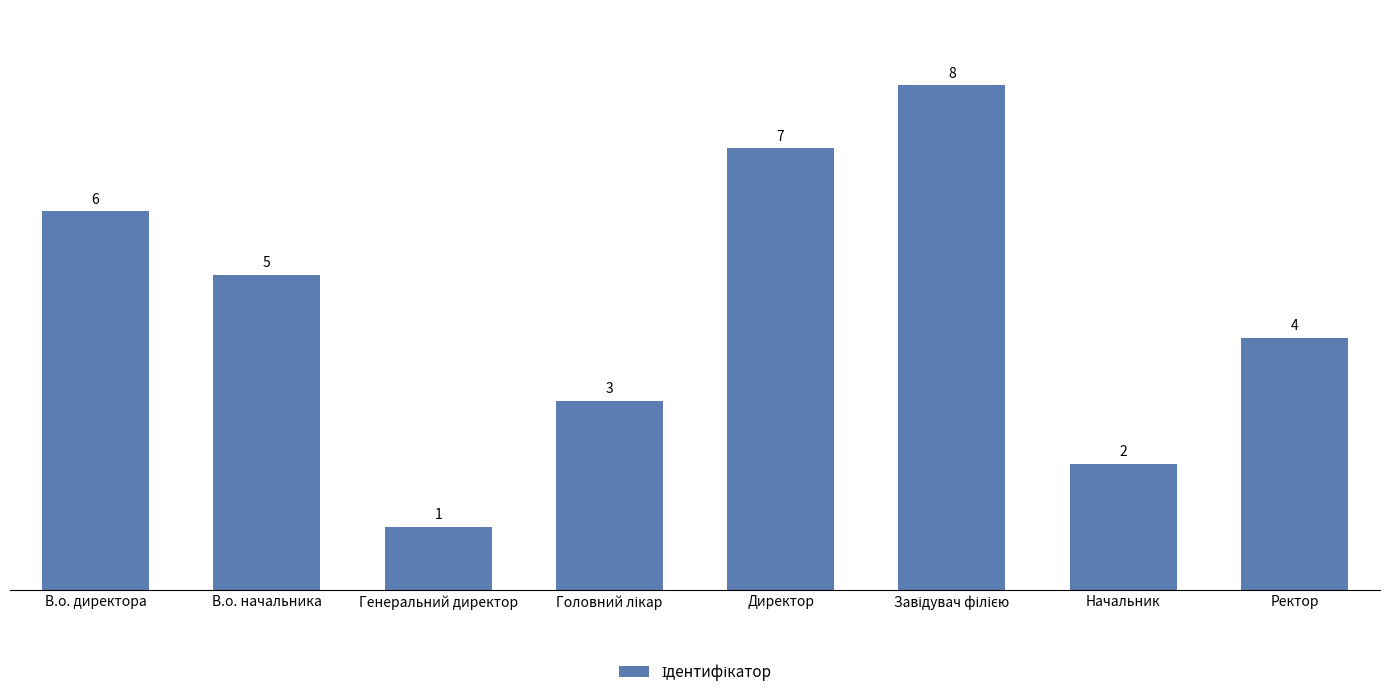

What is the value of the 2nd bar from the left?

5